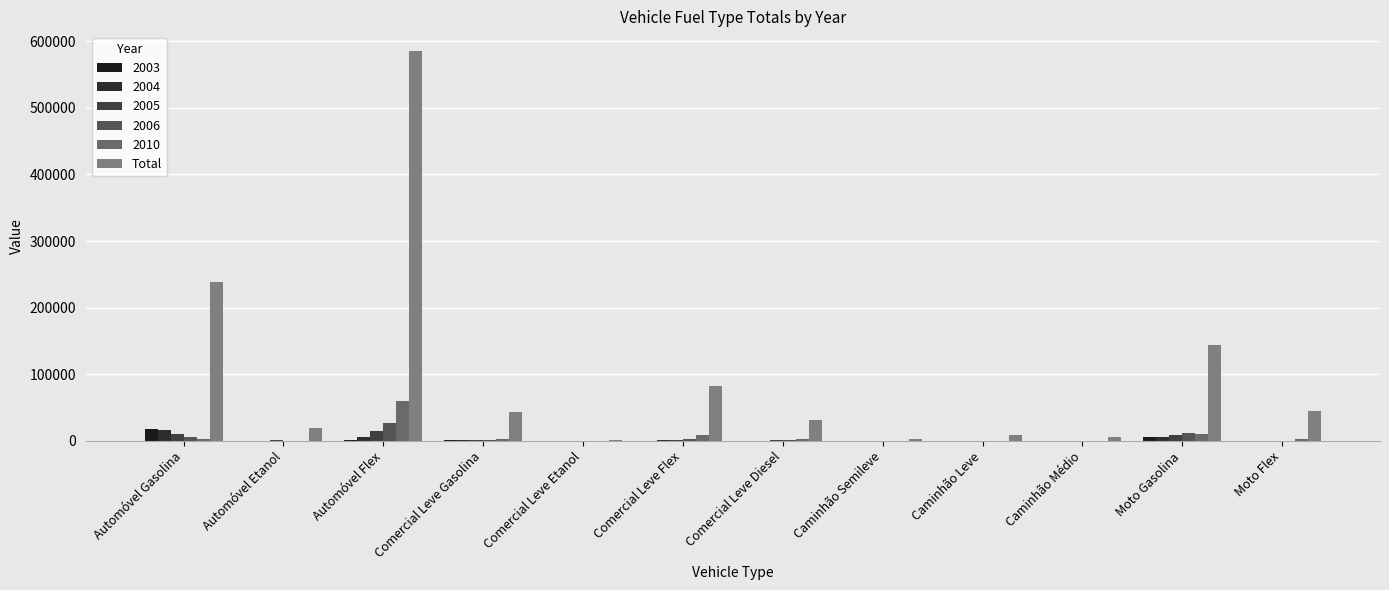

How many data points in 2010 are above 2821?

6